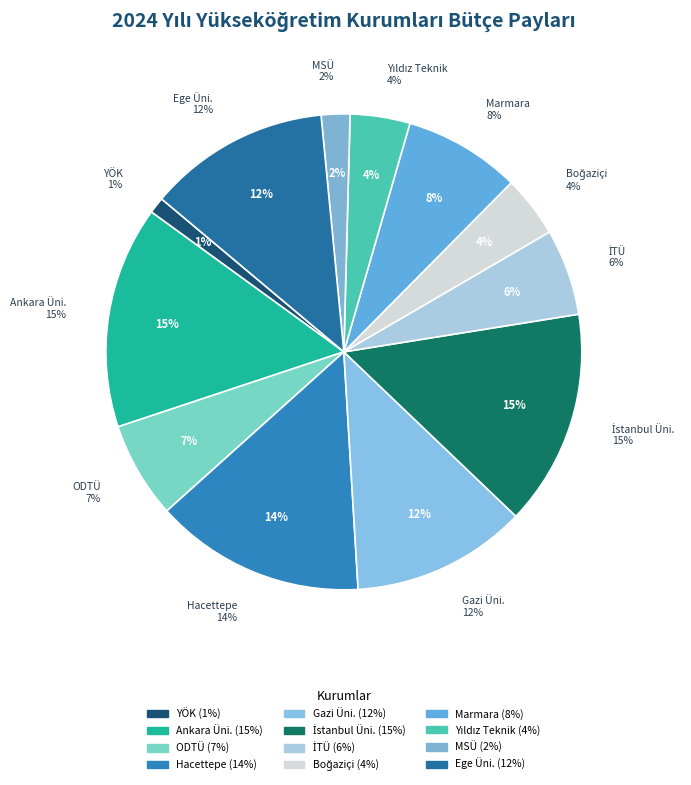

Is it true that BOĞAZİÇİ ÜNİVERSİTESİ is 4% of the pie?

True